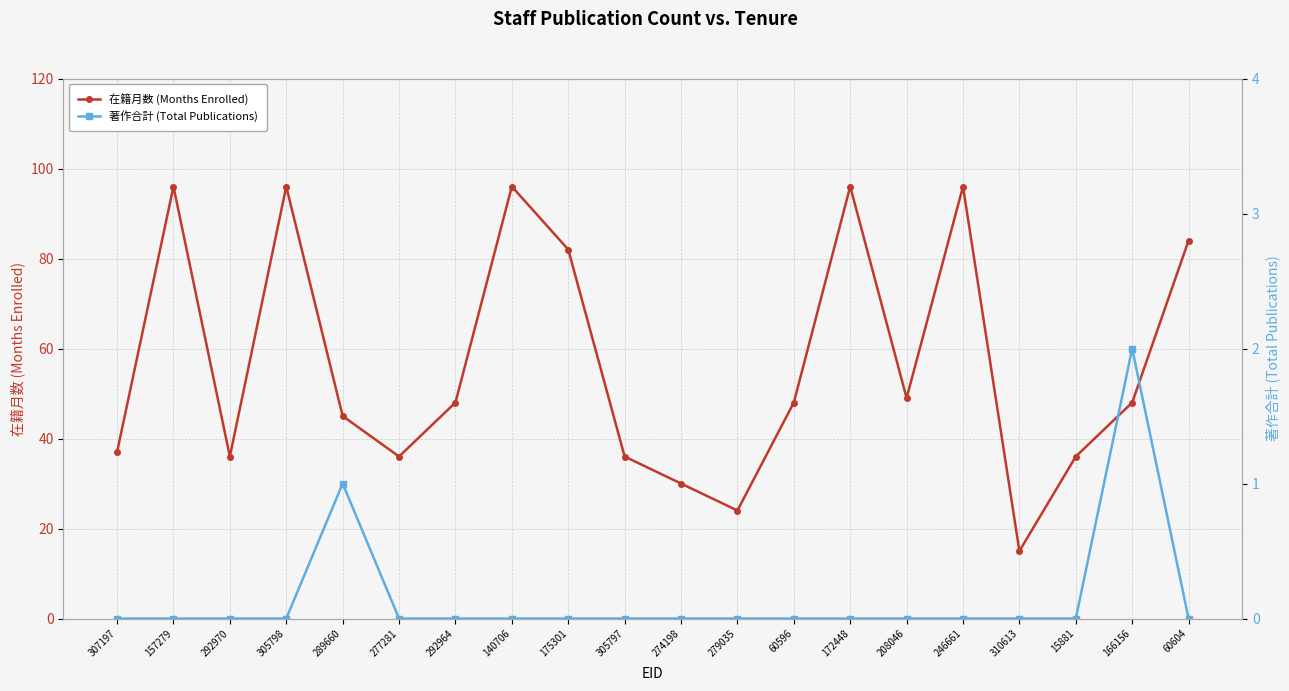

What is the lowest value of the 在籍月数 (Months Enrolled) series?

15